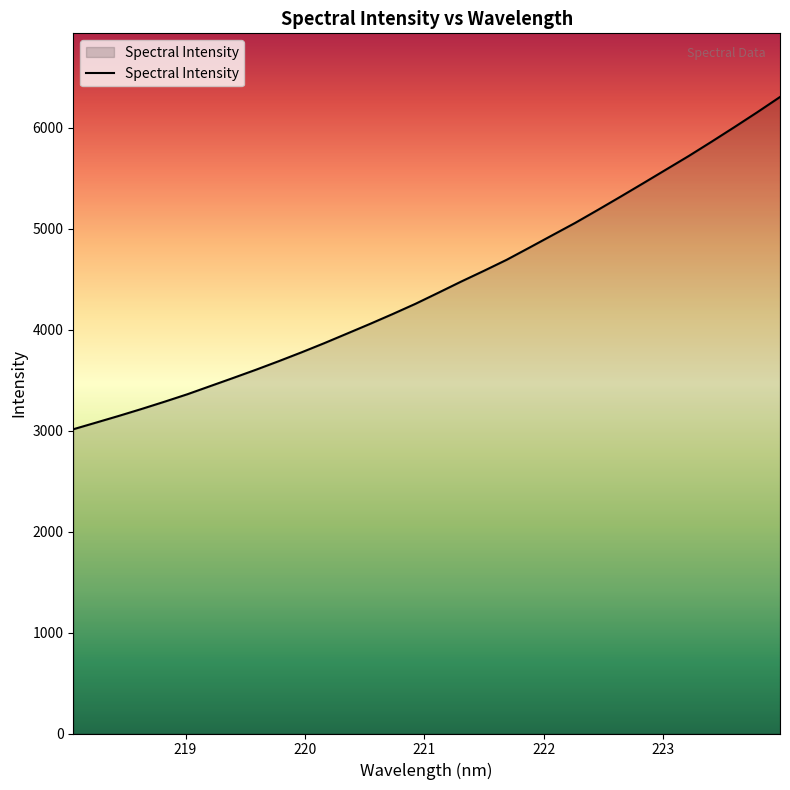

How many lines are shown in the chart?

1